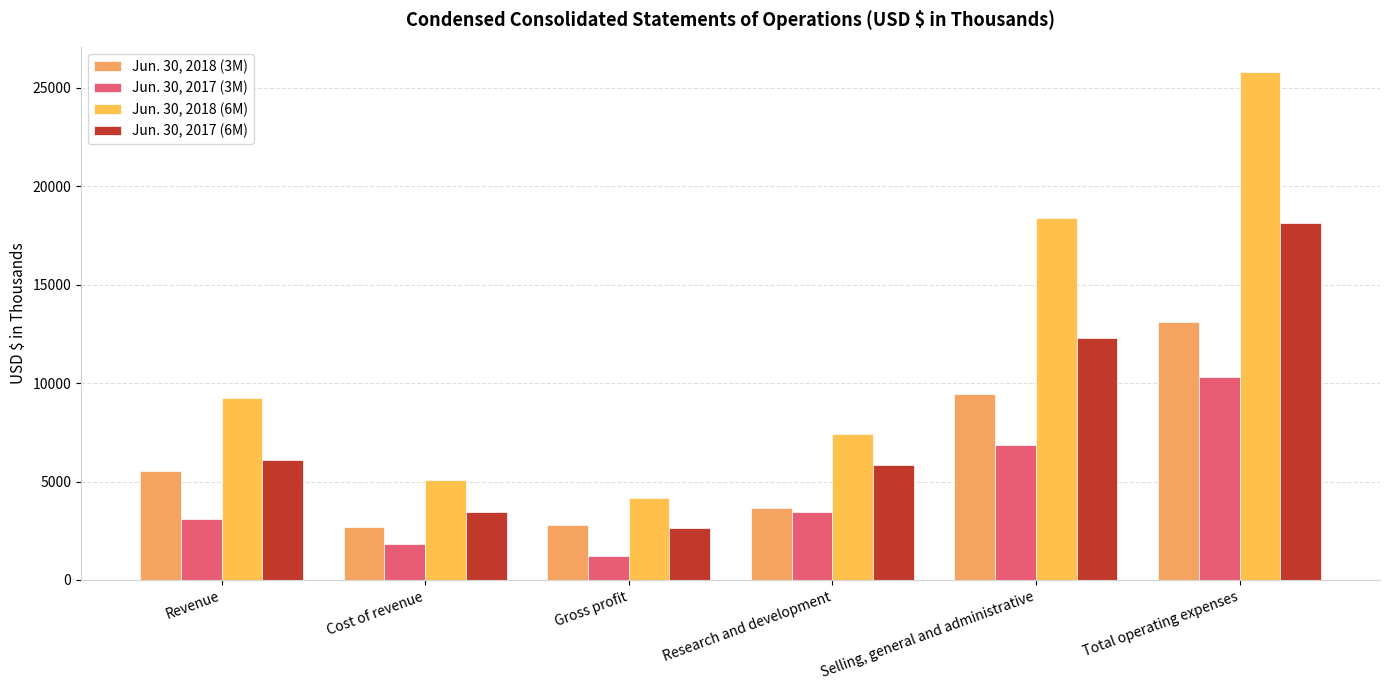

Count the number of data series in this chart.

4